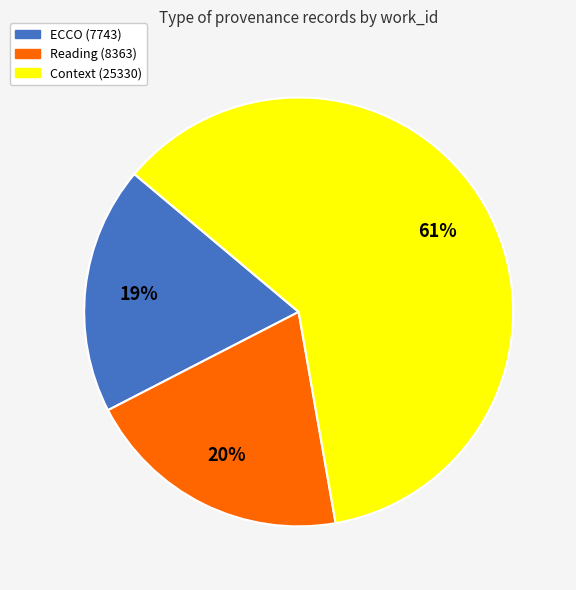

Do Context (25330) and ECCO (7743) together represent more than half of the pie?

Yes